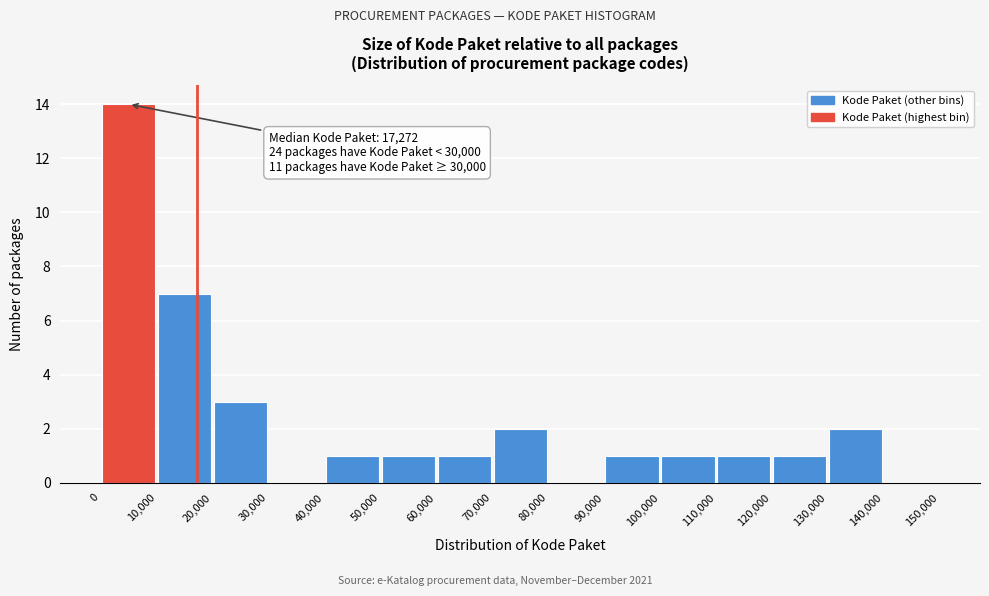

Over which range of the x-axis is the bar tallest?

0 to 10,000